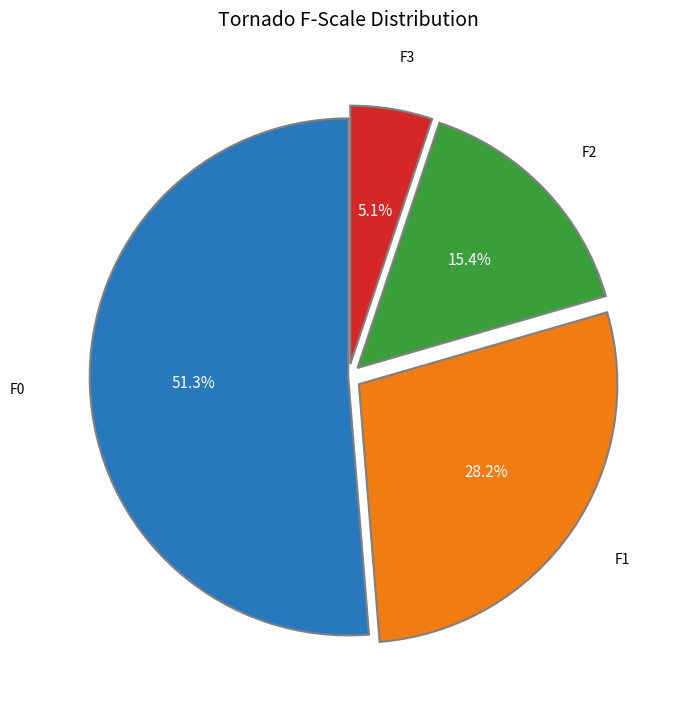

Rank the categories by value from highest to lowest.

F0, F1, F2, F3